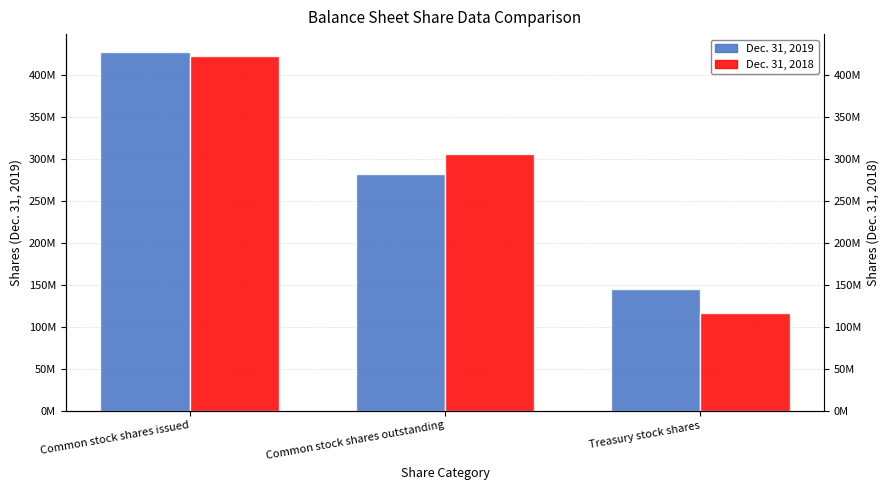

At Treasury stock shares, list the series in order from smallest to largest.

Dec. 31, 2018, Dec. 31, 2019